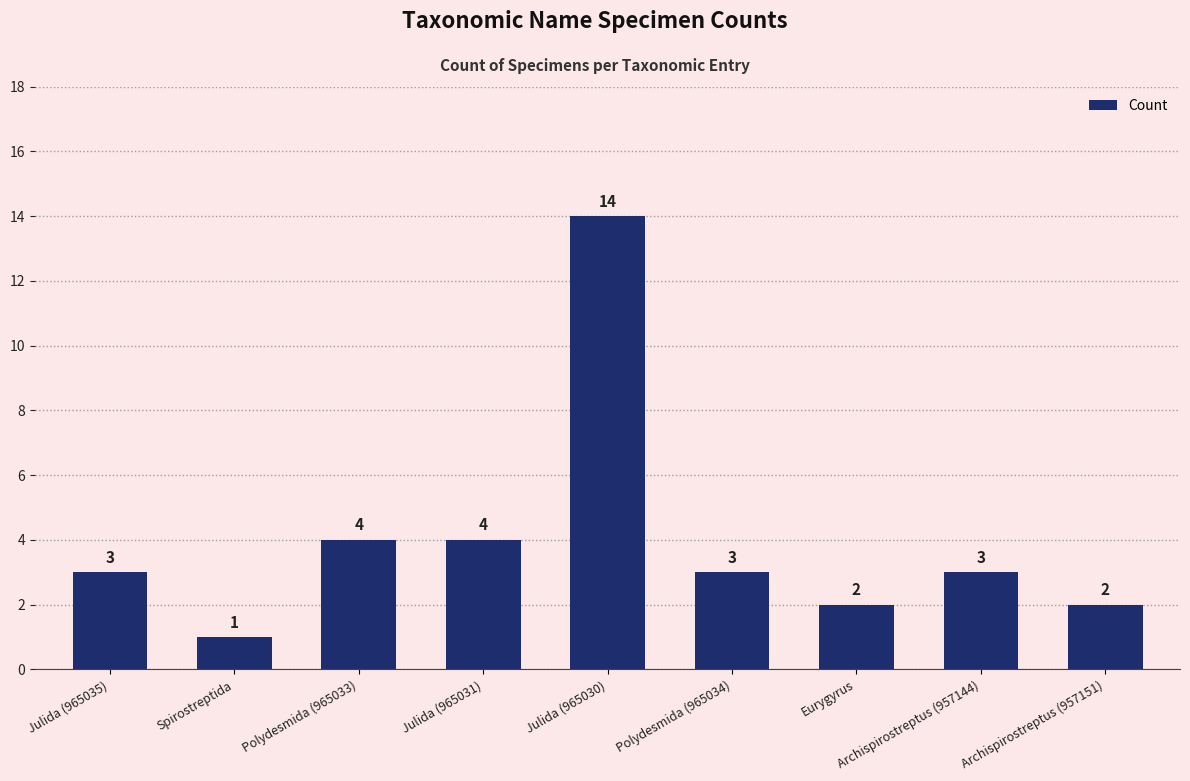

What is the minimum value shown in the chart?

1